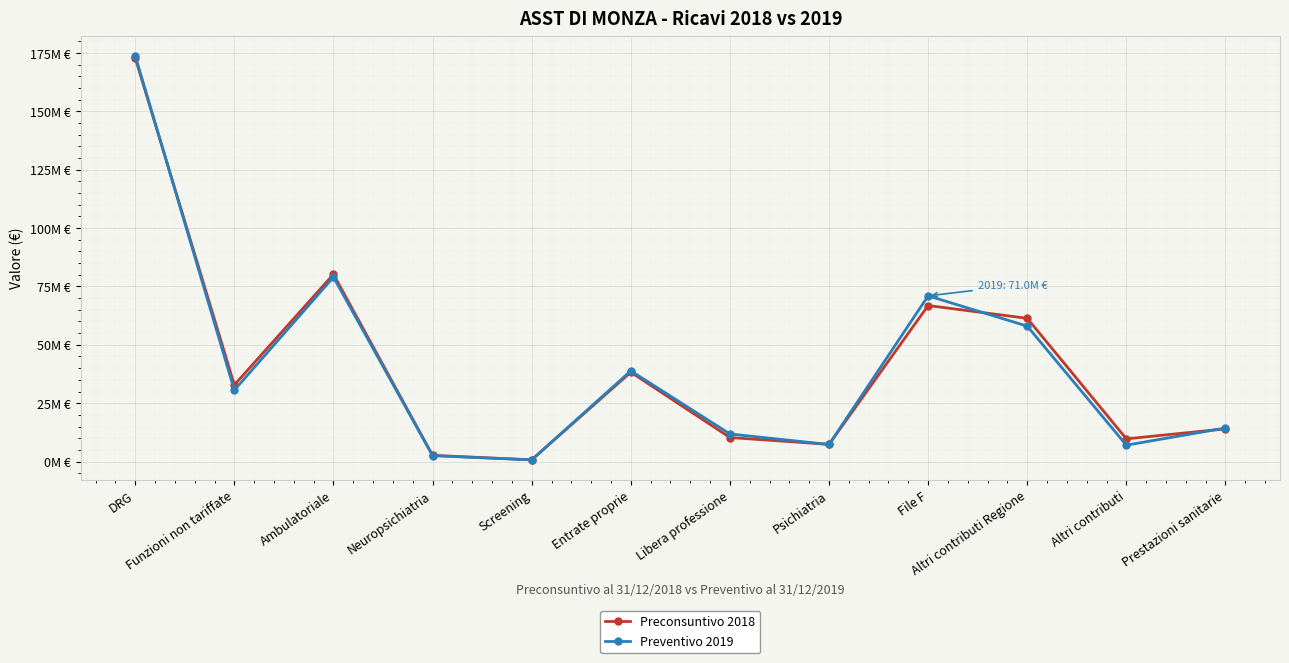

How many interior local peaks does the Preventivo 2019 series have?

3